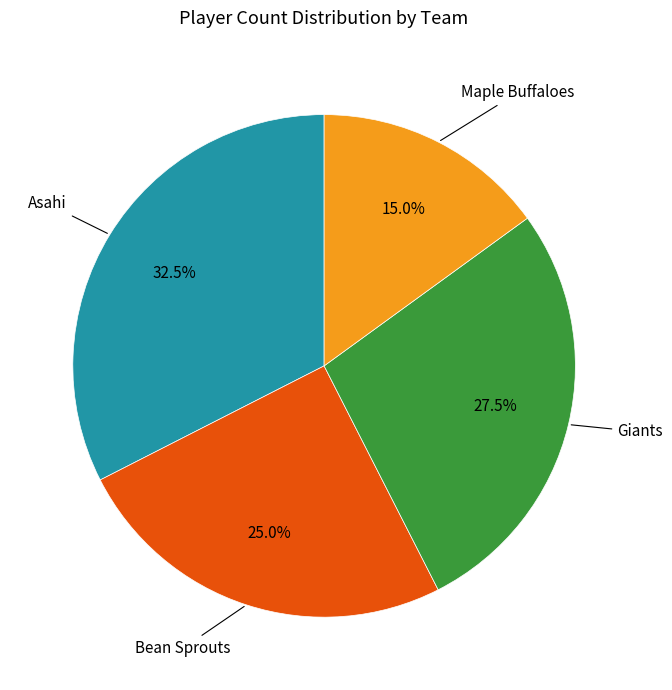

Is there any slice that represents more than half of the pie?

No